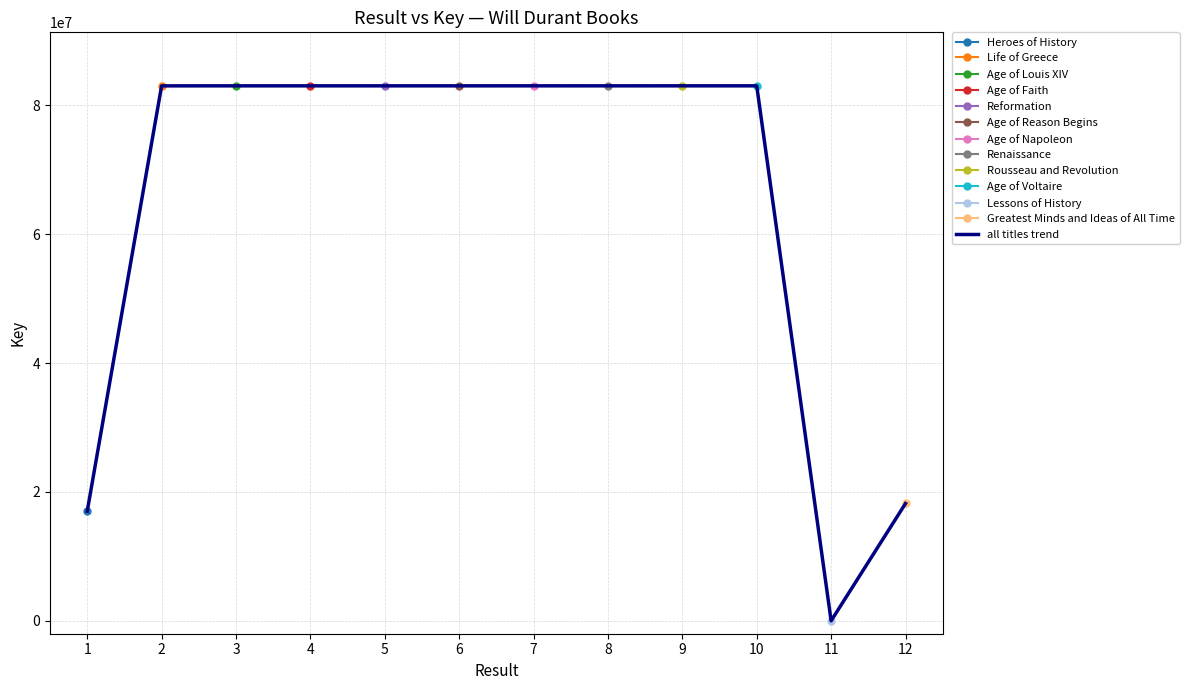

Does the chart have visible grid lines?

Yes